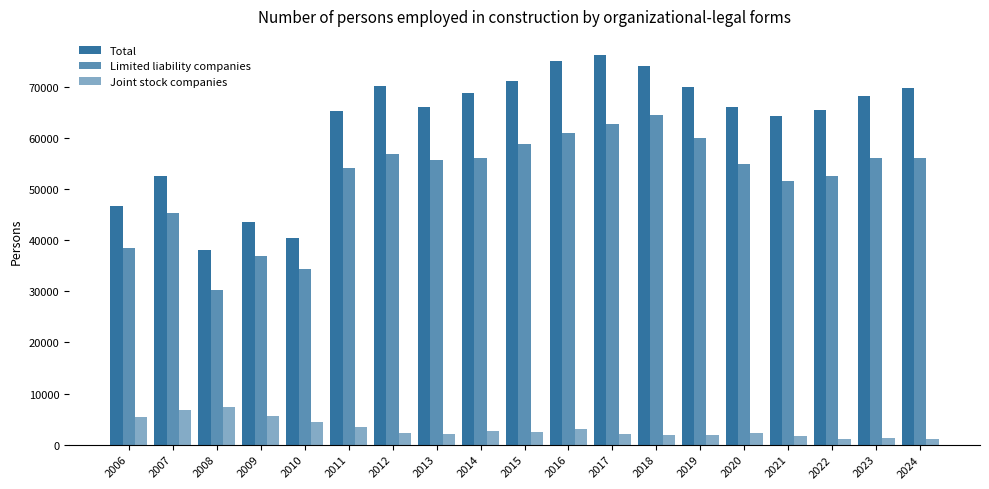

Is it true that Total equals 69719 at 2024?

True